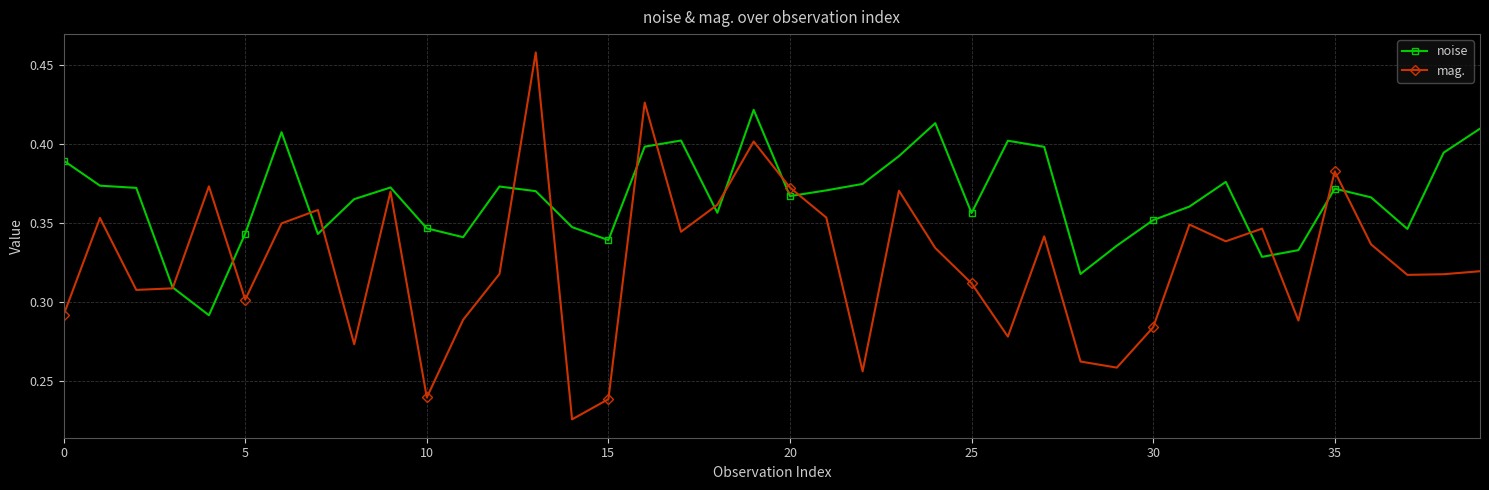

How many interior local valleys does the mag. series have?

12